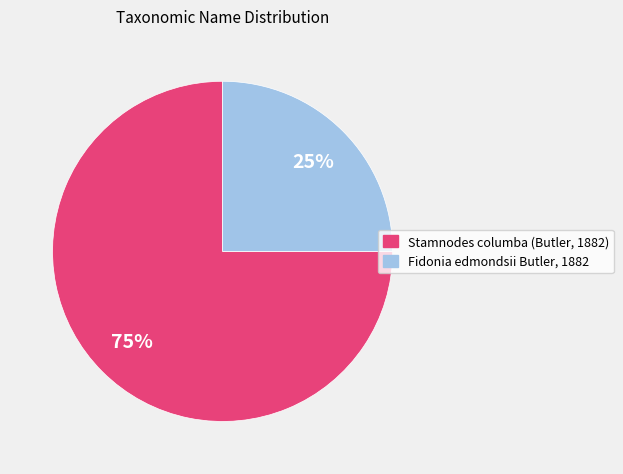

Count the number of slices in the pie.

2